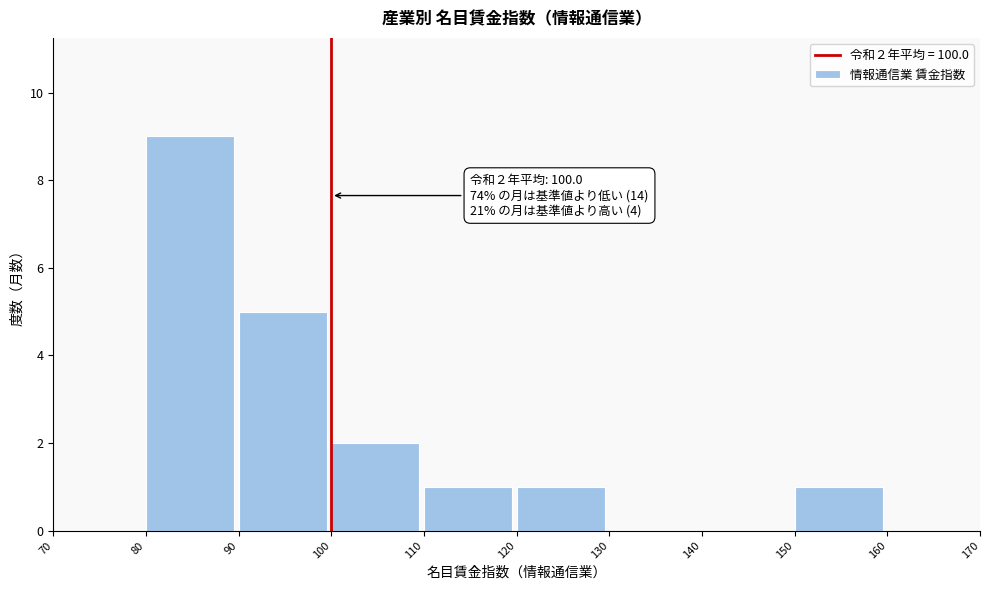

Over which range of the x-axis is the bar tallest?

80 to 90